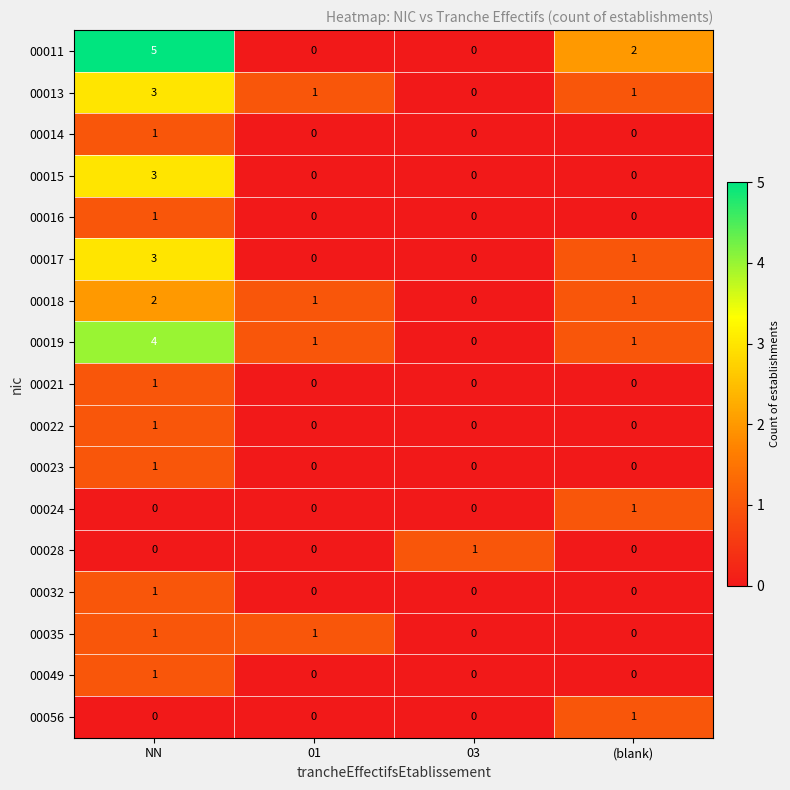

What is the total value across all series at (blank)?

8